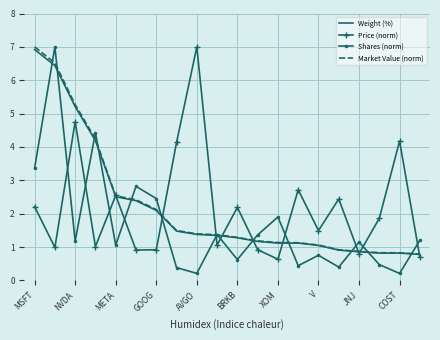

How many intersections are there between Price (norm) and Shares (norm)?

12